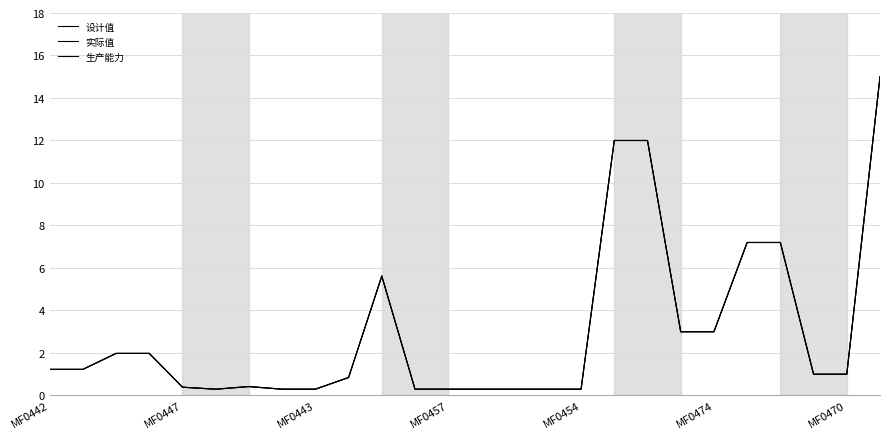

Where is 设计值 nearest to the value 7?

21